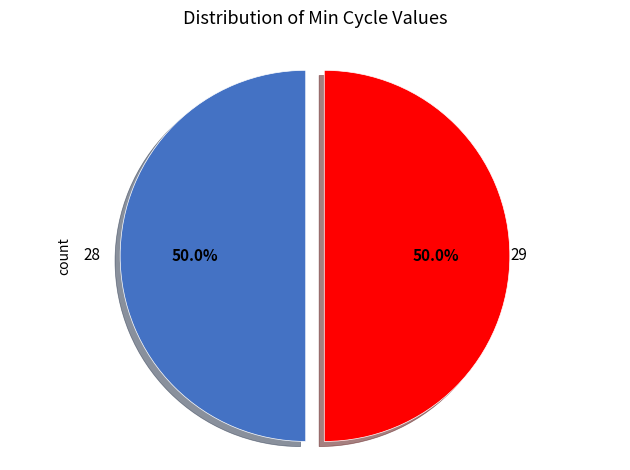

Approximately how many times larger is the value at 28 compared to 29?

1.0